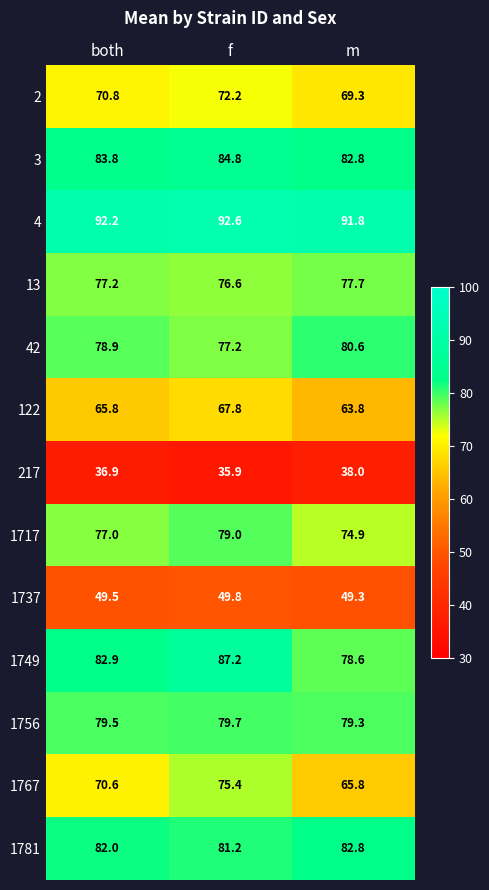

Between f and m, which series saw the biggest shift?

1767